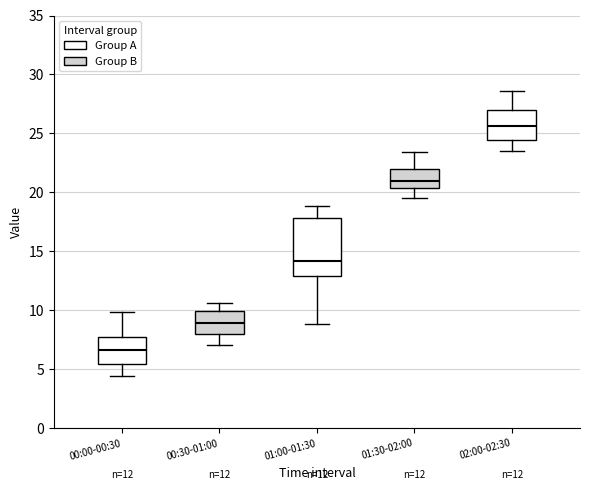

Which box has the highest median line?

02:00-02:30